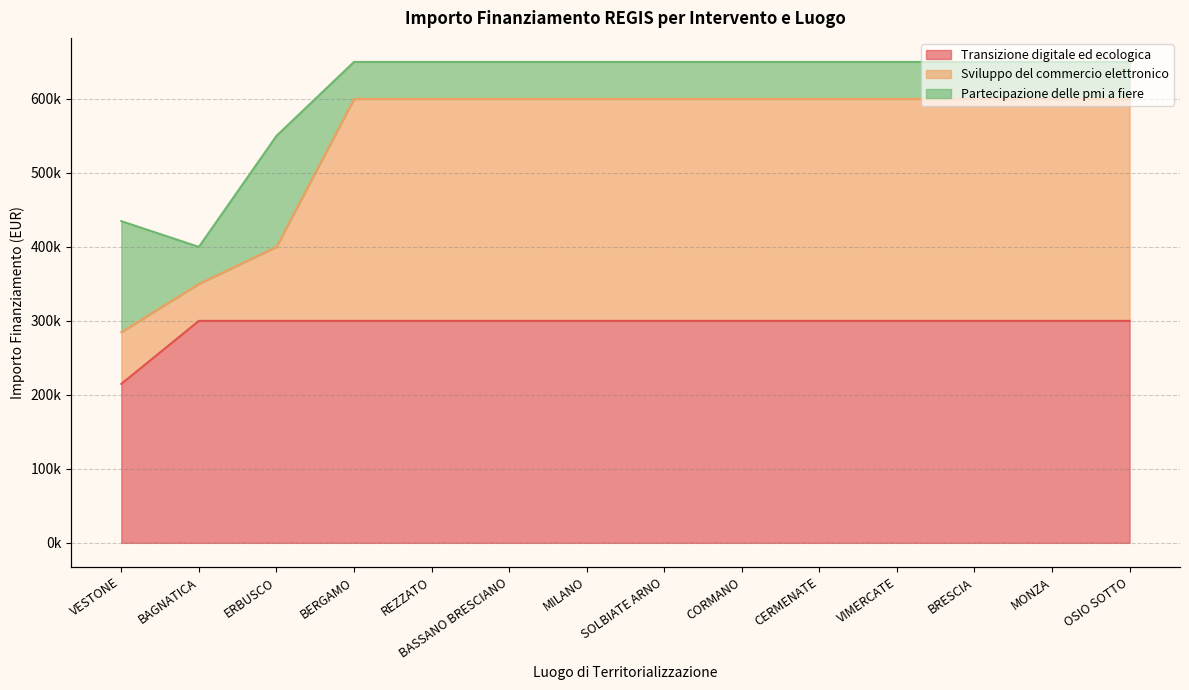

Which label corresponds to the smallest value in the chart?

VESTONE